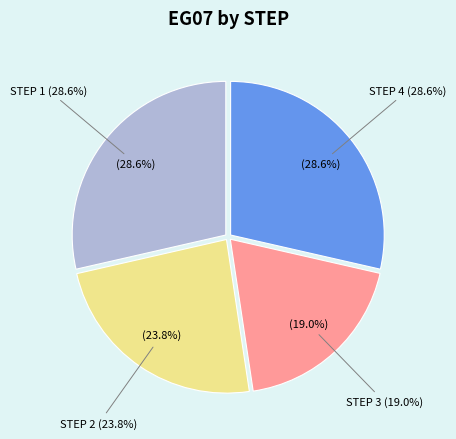

What is the smallest slice in the pie chart?

3